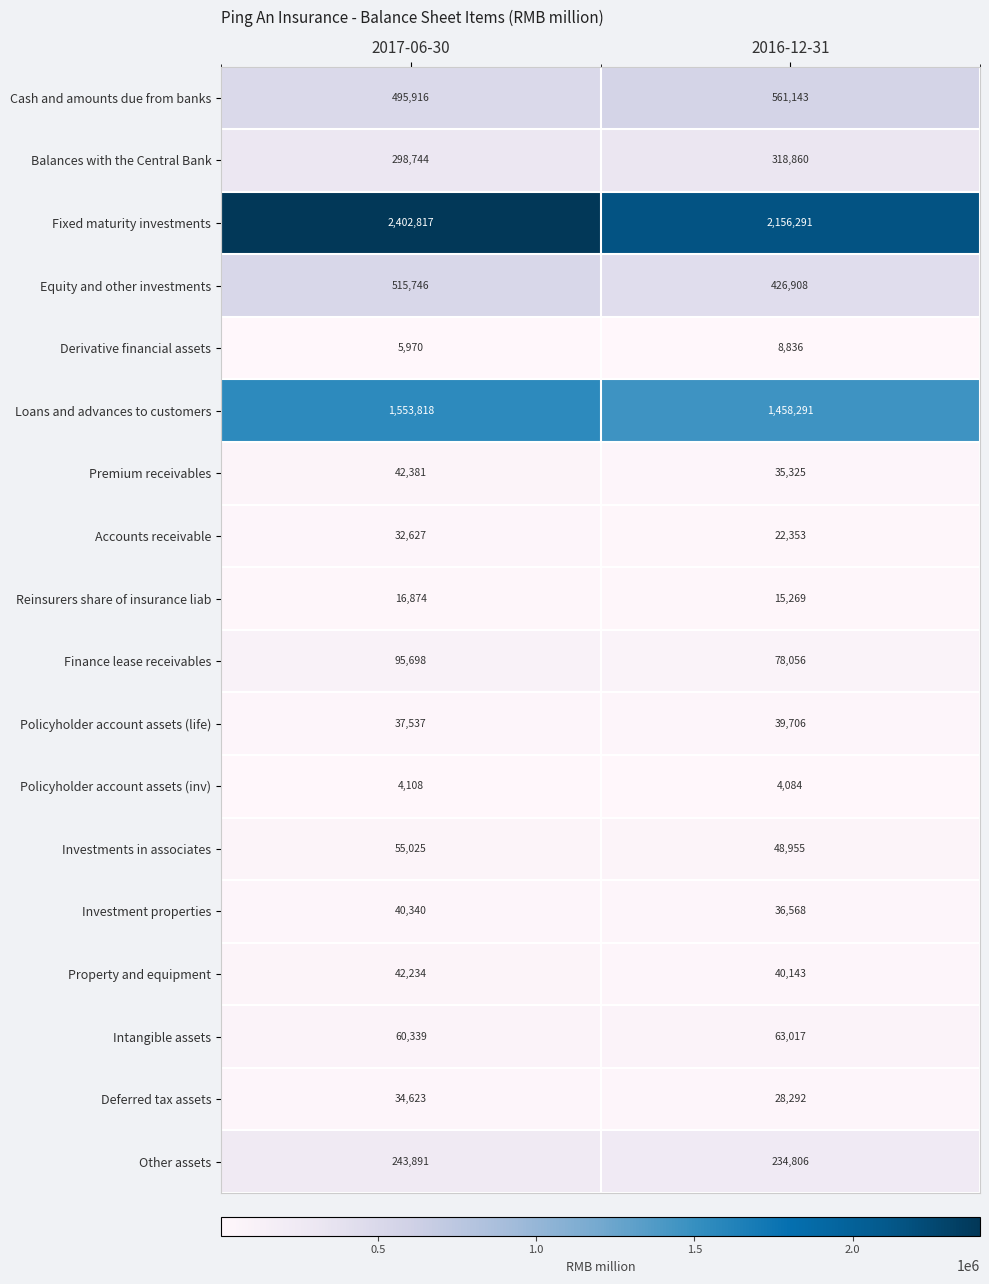

List the series in order of their peak value, lowest first.

Policyholder account assets (inv), Derivative financial assets, Reinsurers share of insurance liab, Accounts receivable, Deferred tax assets, Policyholder account assets (life), Investment properties, Property and equipment, Premium receivables, Investments in associates, Intangible assets, Finance lease receivables, Other assets, Balances with the Central Bank, Equity and other investments, Cash and amounts due from banks, Loans and advances to customers, Fixed maturity investments